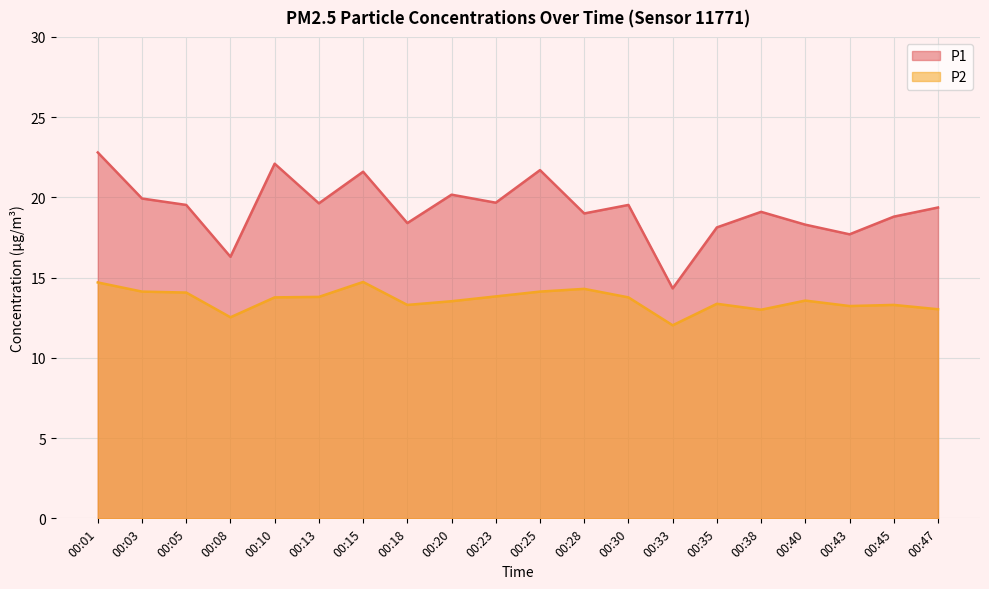

What is the minimum value shown in the chart?

12.0